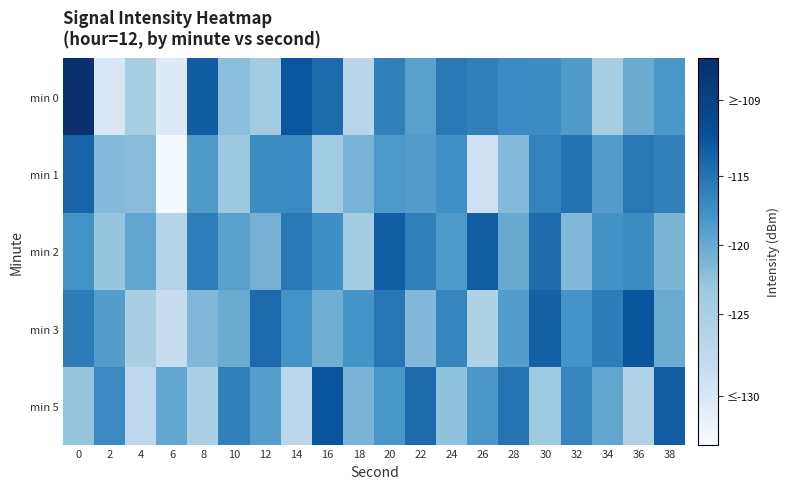

Reading right to left, extract all data points from this chart.

min 0: 38=-120.7	36=-122.7	34=-127.2	32=-121.1	30=-119.8	28=-119.6	26=-118.7	24=-118.0	22=-121.7	20=-118.7	18=-129.6	16=-116.8	14=-114.9	12=-126.4	10=-124.7	8=-115.6	6=-134.2	4=-127.2	2=-133.5	0=-109.3
min 1: 38=-118.7	36=-117.9	34=-121.3	32=-117.4	30=-119.0	28=-124.3	26=-132.4	24=-120.2	22=-121.2	20=-120.8	18=-123.5	16=-126.1	14=-119.4	12=-119.7	10=-125.7	8=-121.1	6=-136.5	4=-124.5	2=-124.3	0=-116.2
min 2: 38=-123.7	36=-119.7	34=-120.2	32=-124.1	30=-116.8	28=-122.6	26=-115.7	24=-121.0	22=-118.7	20=-115.7	18=-126.6	16=-119.8	14=-117.9	12=-123.4	10=-121.7	8=-118.6	6=-129.2	4=-122.2	2=-125.5	0=-120.3
min 3: 38=-122.7	36=-114.9	34=-118.3	32=-120.4	30=-116.0	28=-121.3	26=-128.4	24=-119.2	22=-124.2	20=-117.8	18=-120.5	16=-123.1	14=-120.4	12=-116.7	10=-122.7	8=-124.1	6=-131.5	4=-127.5	2=-121.3	0=-118.2
min 5: 38=-115.7	36=-128.7	34=-122.2	32=-119.1	30=-125.8	28=-117.6	26=-120.7	24=-125.0	22=-116.7	20=-120.7	18=-123.6	16=-114.8	14=-129.9	12=-121.4	10=-118.7	8=-127.6	6=-122.2	4=-130.2	2=-119.5	0=-125.3